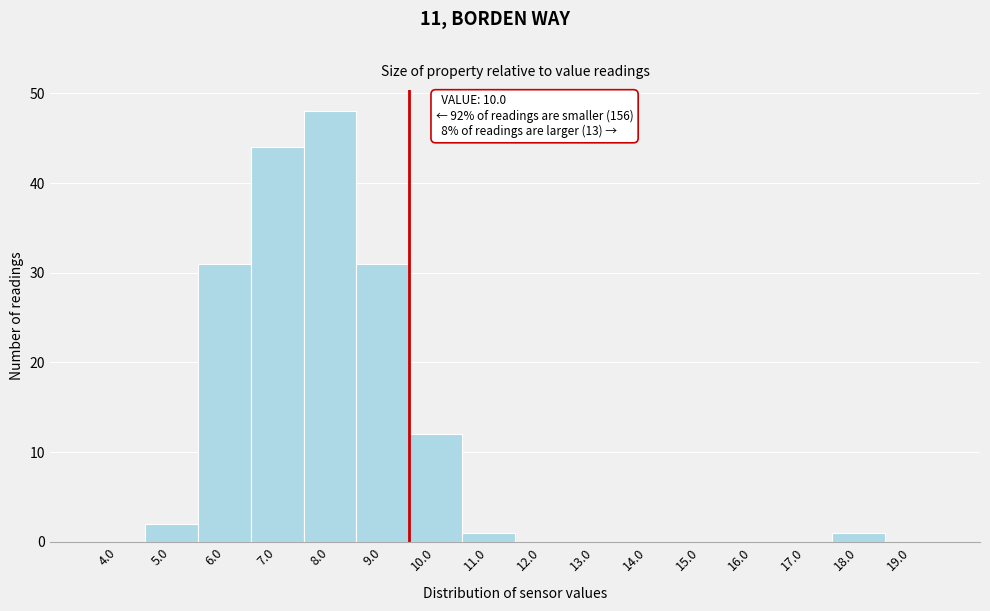

Reading left to right, what are all the values shown in this chart?

4.0=0	5.0=2	6.0=31	7.0=44	8.0=48	9.0=31	10.0=12	11.0=1	12.0=0	13.0=0	14.0=0	15.0=0	16.0=0	17.0=0	18.0=1	19.0=0